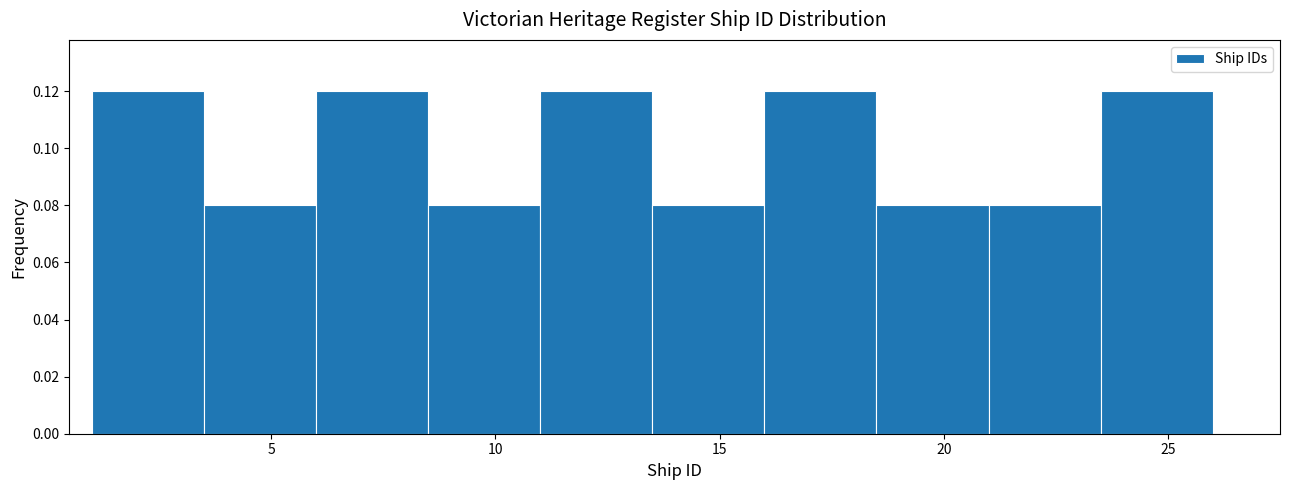

Reading left to right, list every bar in this chart as the range it spans on the x-axis followed by its height. The values are not printed on the chart, so give them approximately, as read against the axis.

1.0 to 3.5: 0.12
3.5 to 6.0: 0.08
6.0 to 8.5: 0.12
8.5 to 11.0: 0.08
11.0 to 13.5: 0.12
13.5 to 16.0: 0.08
16.0 to 18.5: 0.12
18.5 to 21.0: 0.08
21.0 to 23.5: 0.08
23.5 to 26.0: 0.12